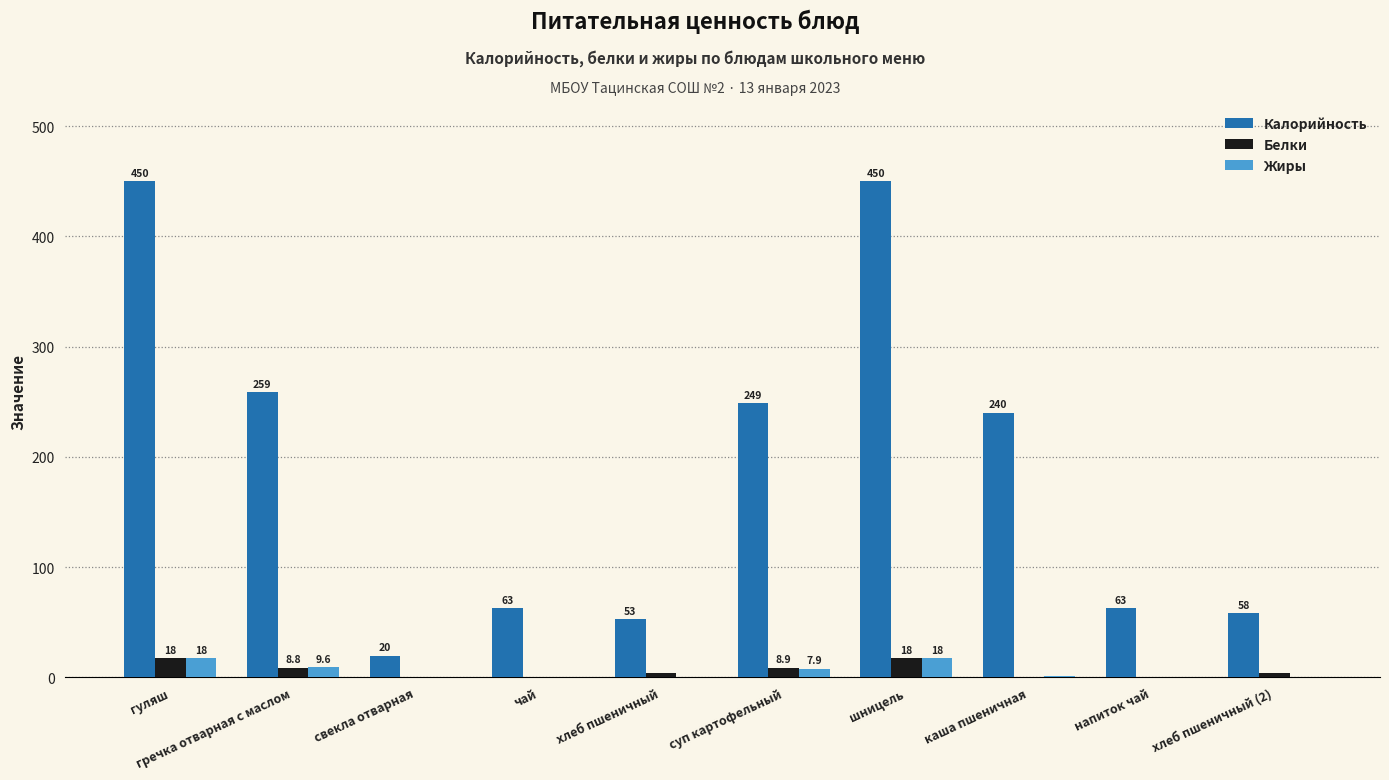

What is the highest value of the Белки series?

17.7